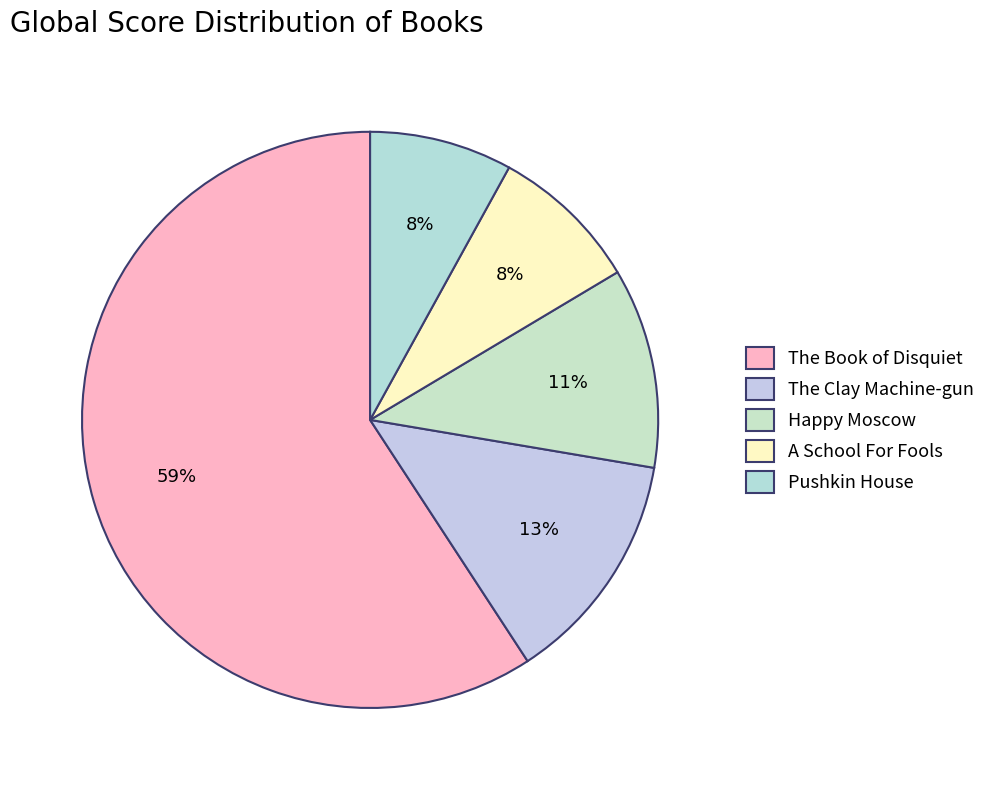

To the nearest percent, what portion does Happy Moscow represent?

11%